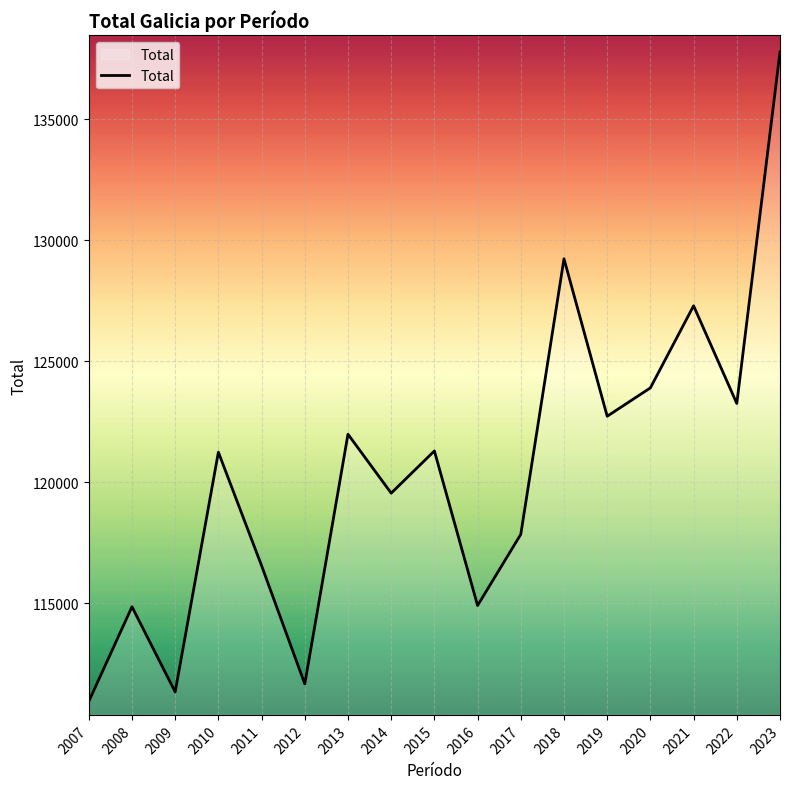

Where is the data nearest to the value 124364?

2020